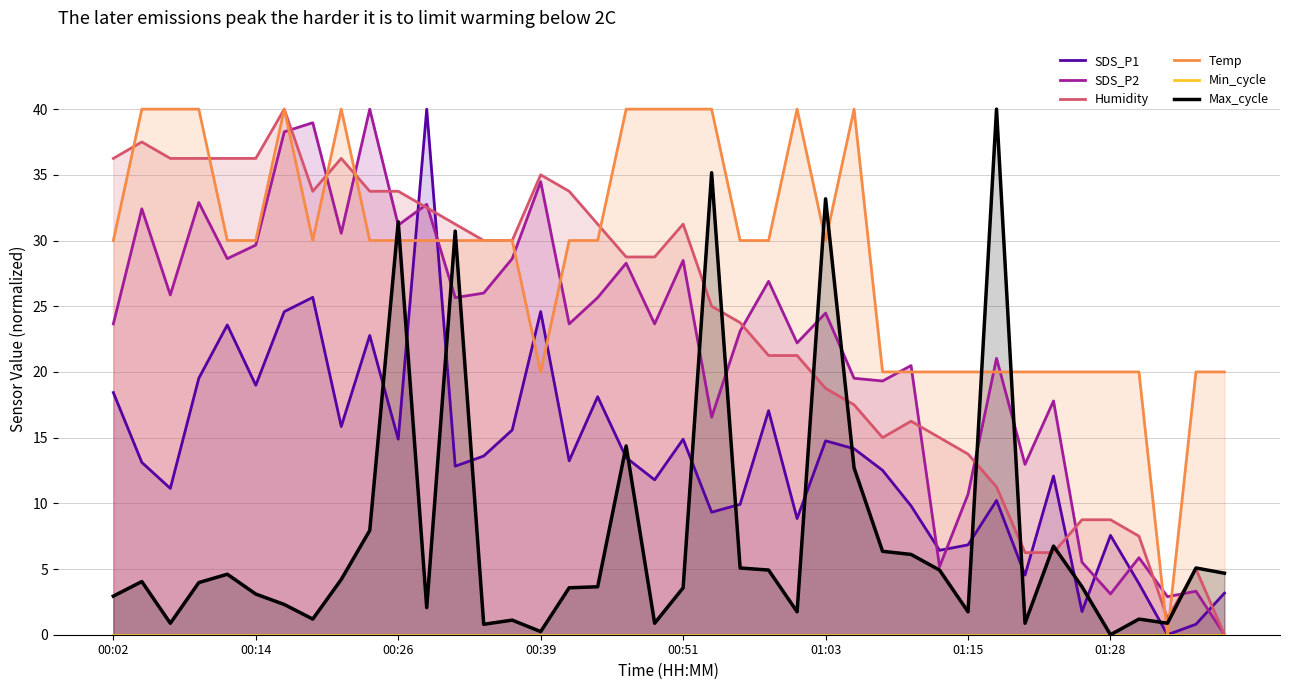

Rank the series by their maximum value, from lowest to highest.

Min_cycle, Temp, Humidity, SDS_P2, SDS_P1, Max_cycle